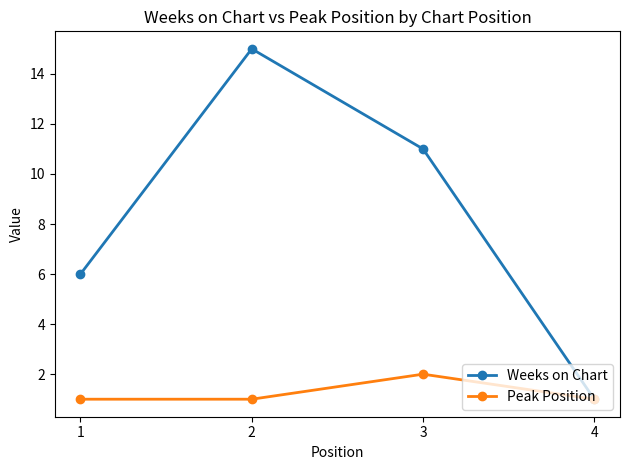

What is the difference between the second highest and second lowest values in the Weeks on Chart series?

5